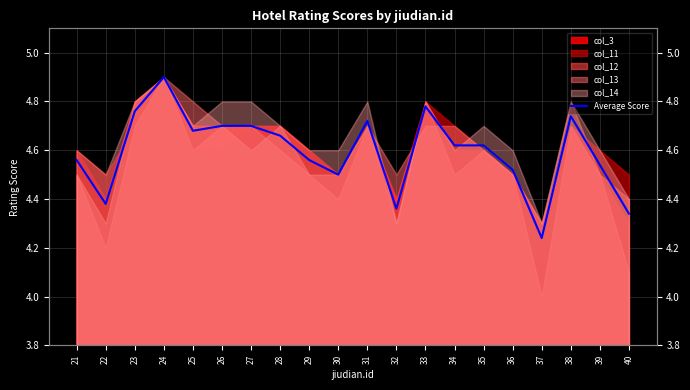

The value at 35 is 7.2. True or false?

False